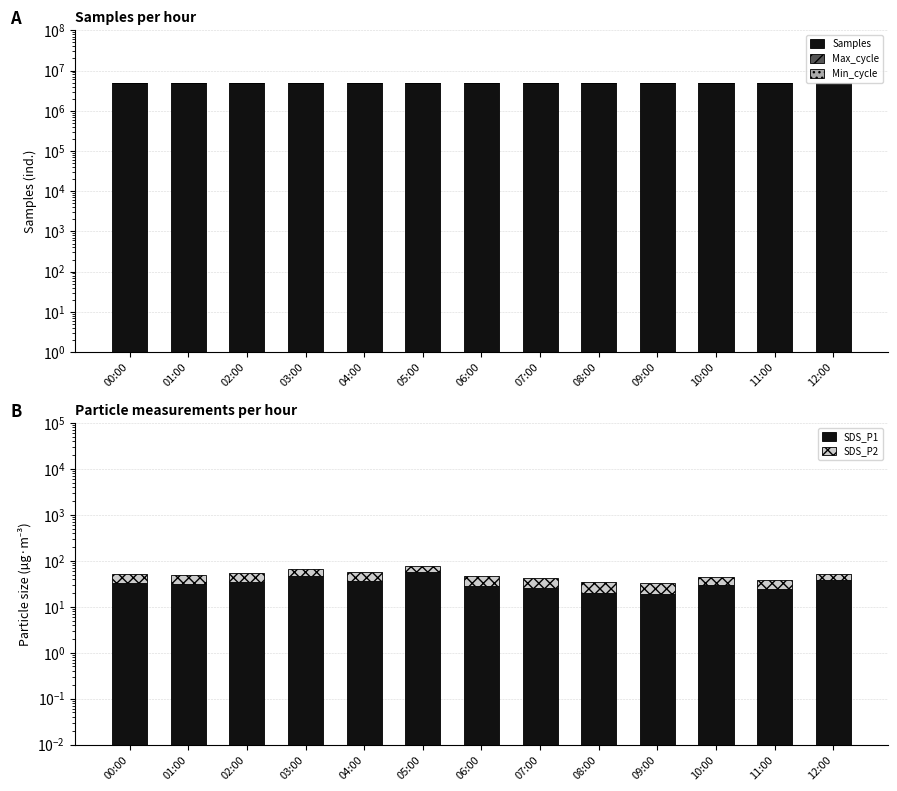

Between 09:00 and 07:00, which is larger?

07:00